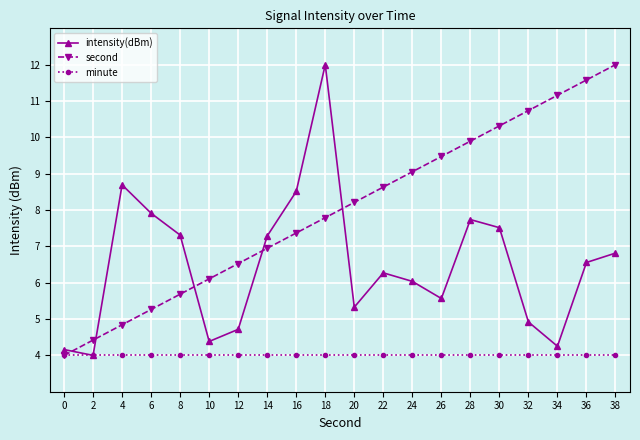

Reading left to right, transcribe all the data shown in this chart.

intensity(dBm): 0=4.2	2=4.0	4=8.7	6=7.9	8=7.3	10=4.4	12=4.7	14=7.3	16=8.5	18=12.0	20=5.3	22=6.3	24=6.0	26=5.6	28=7.7	30=7.5	32=4.9	34=4.3	36=6.6	38=6.8
second: 0=4.0	2=4.4	4=4.8	6=5.3	8=5.7	10=6.1	12=6.5	14=6.9	16=7.4	18=7.8	20=8.2	22=8.6	24=9.1	26=9.5	28=9.9	30=10.3	32=10.7	34=11.2	36=11.6	38=12.0
minute: 0=4.0	2=4.0	4=4.0	6=4.0	8=4.0	10=4.0	12=4.0	14=4.0	16=4.0	18=4.0	20=4.0	22=4.0	24=4.0	26=4.0	28=4.0	30=4.0	32=4.0	34=4.0	36=4.0	38=4.0